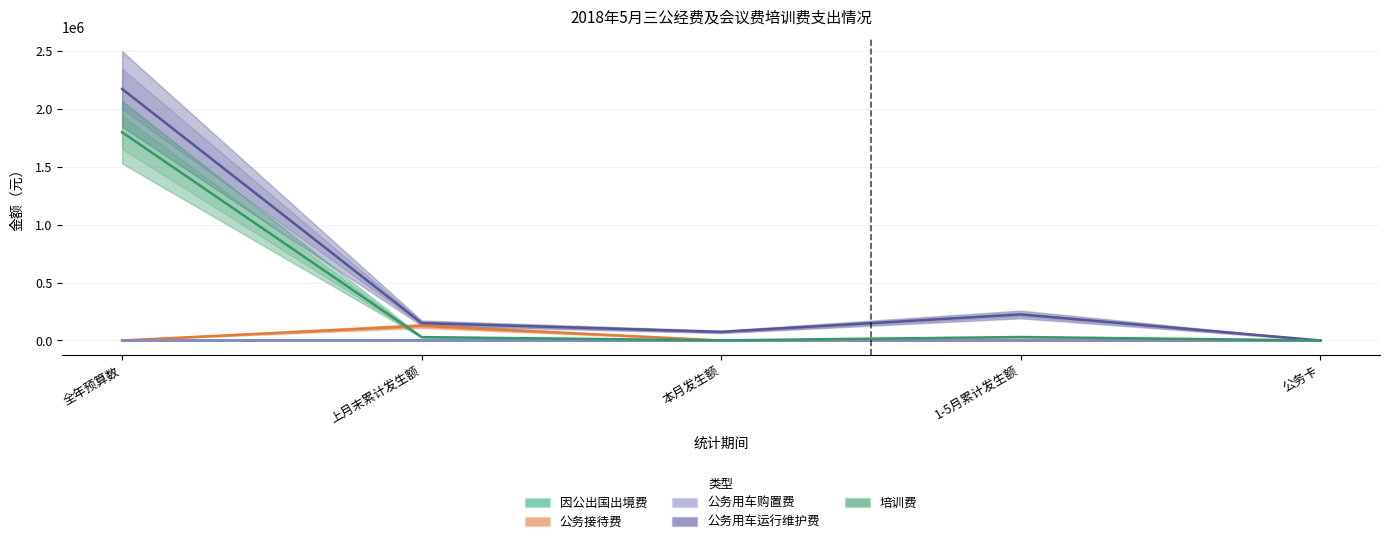

What is the label of the 4th point from the left?

1-5月累计发生额